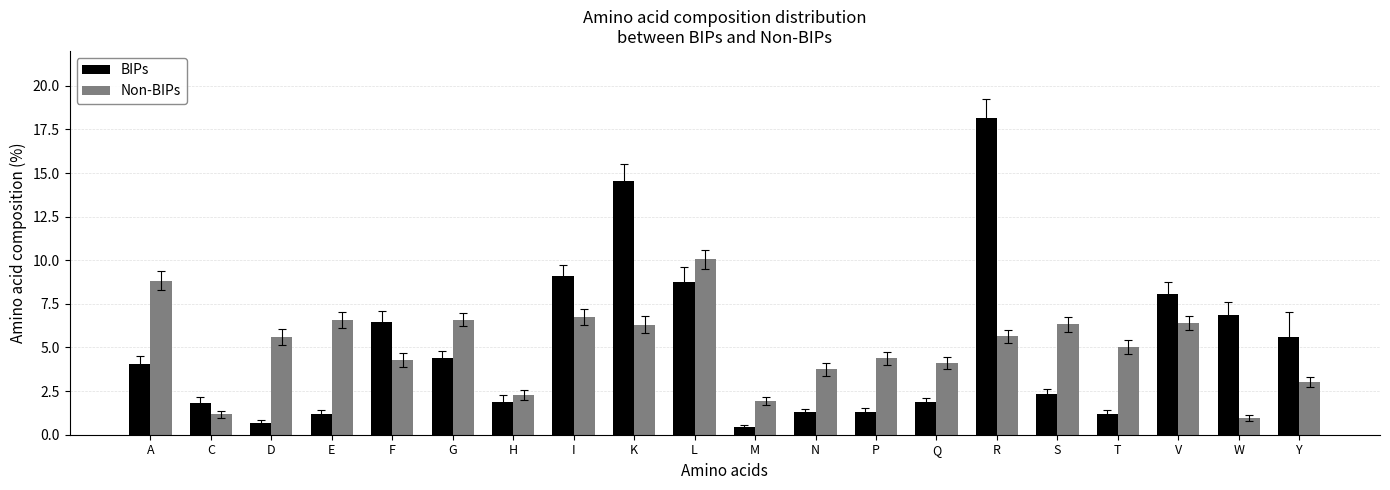

How many groups of bars are there?

20